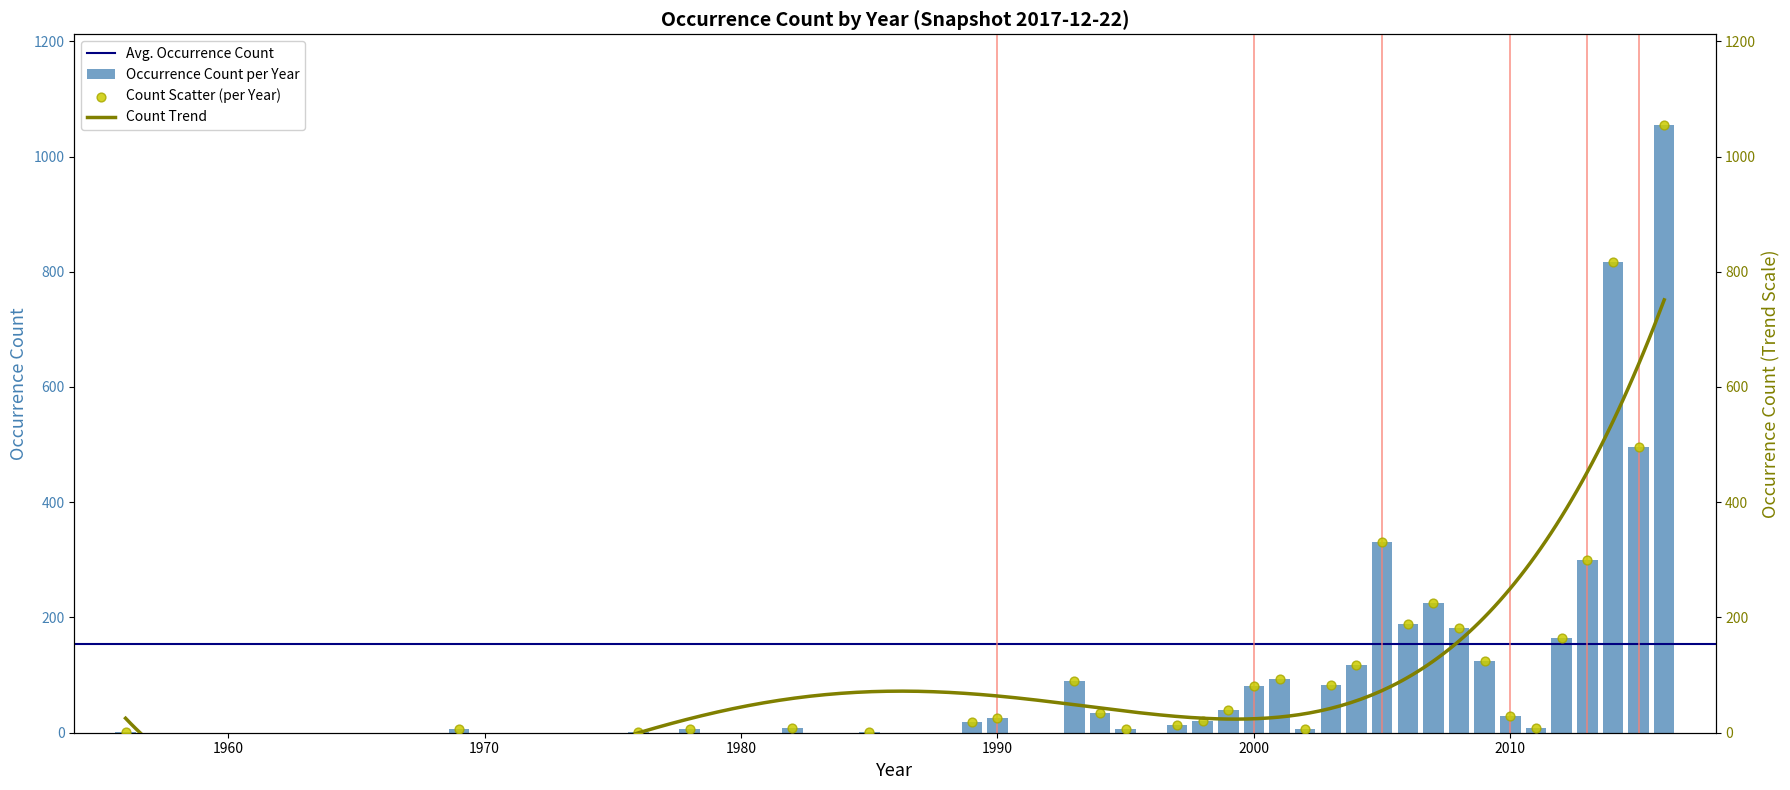

Which series has the largest Y range (max minus min)?

occurrenceCount